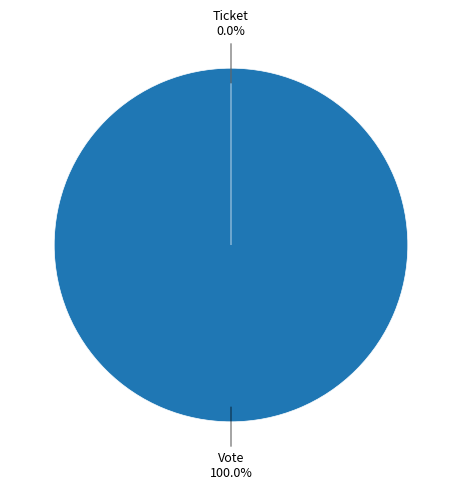

Which category has the smallest portion of the pie?

Ticket